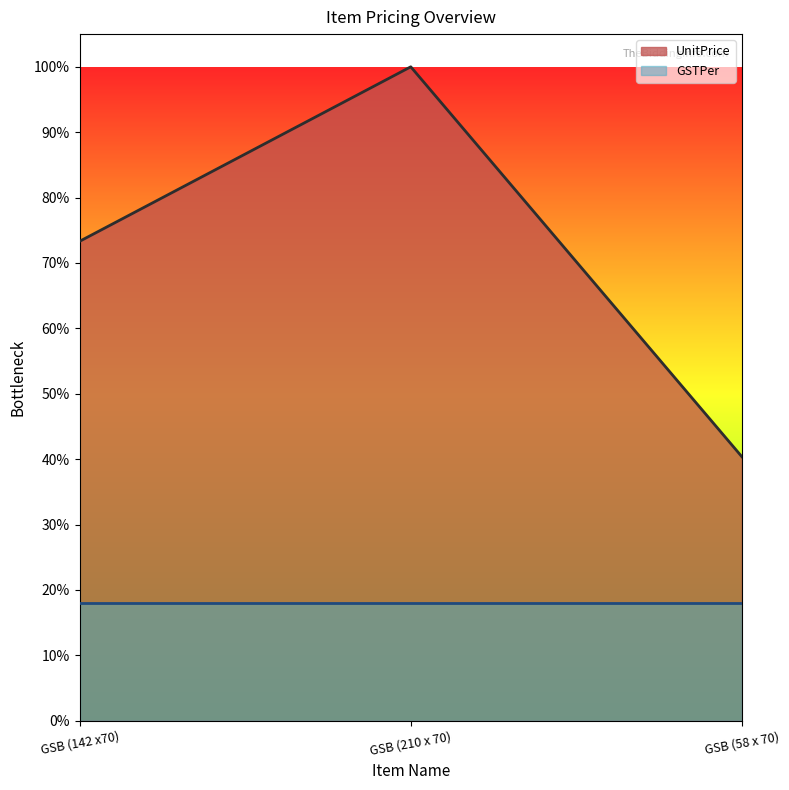

How many values are between 0 and 1?

3